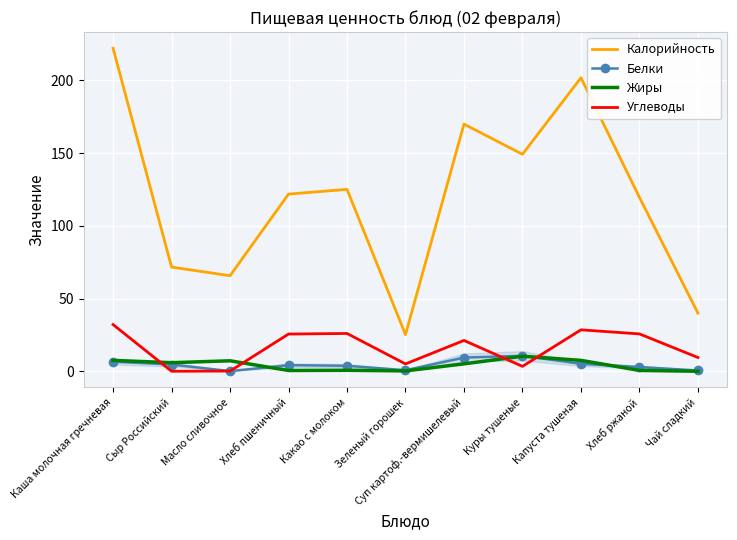

What is the difference between the maximum and minimum values in the Калорийность series?

197.0